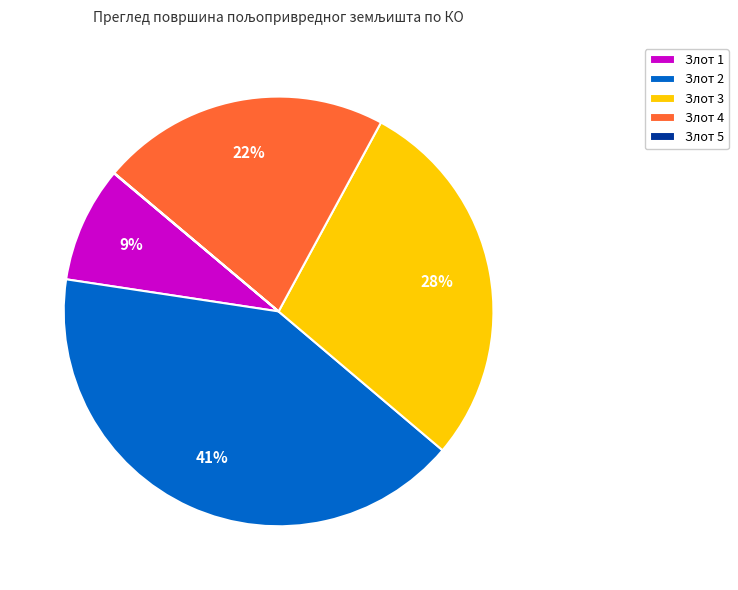

True or false: Злот 4 accounts for 34% of the total.

False